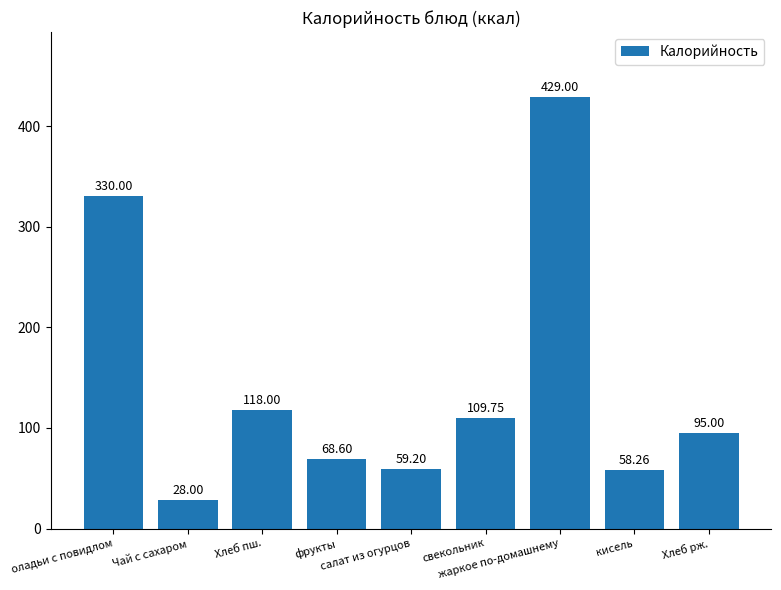

Reading right to left, list all the values displayed in this chart.

95.0	58.3	429.0	109.8	59.2	68.6	118.0	28.0	330.0